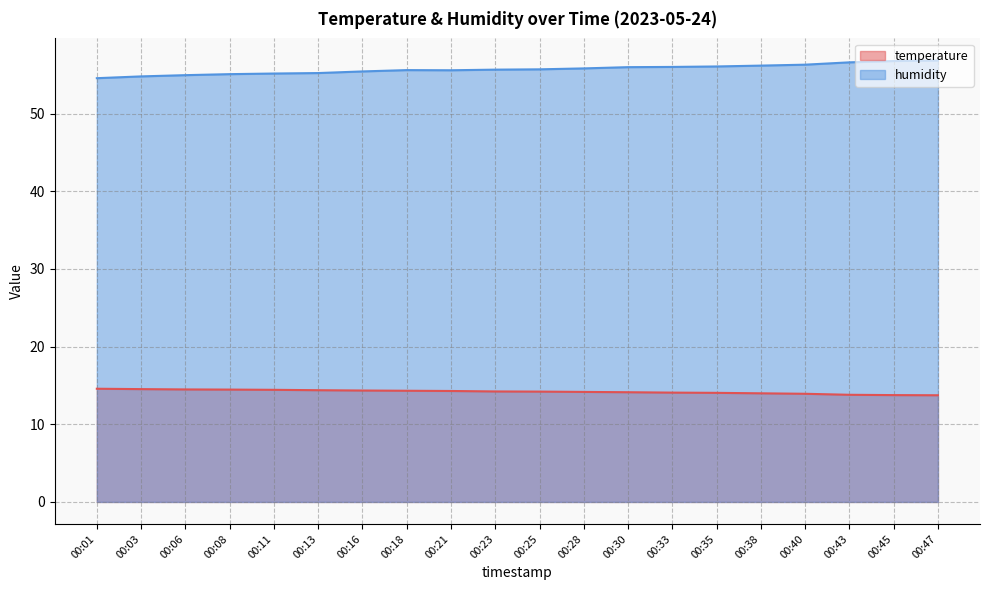

At which label is temperature closest to 14?

00:38